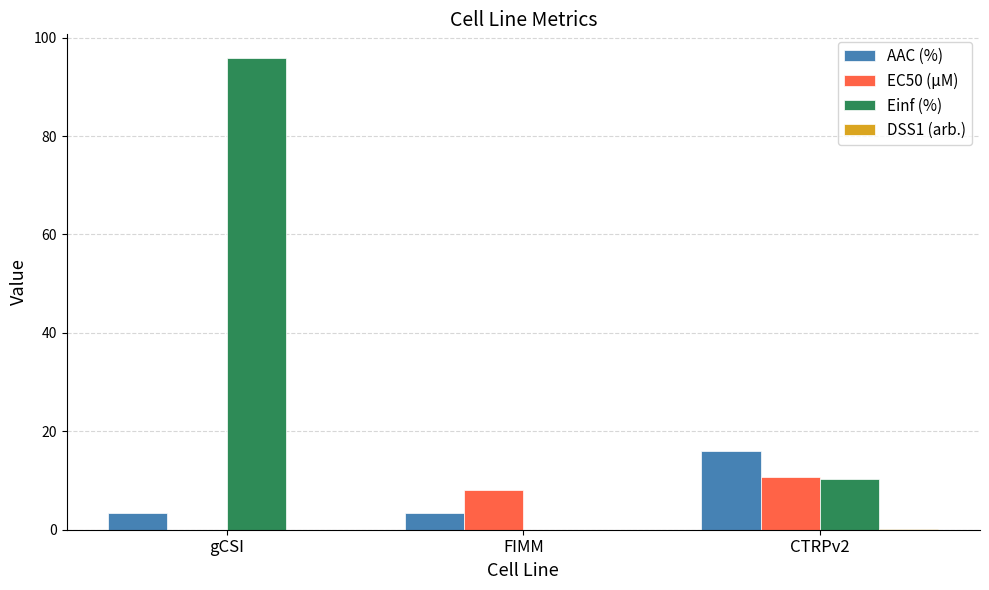

What is the sum of all EC50 (µM) values?

18.7